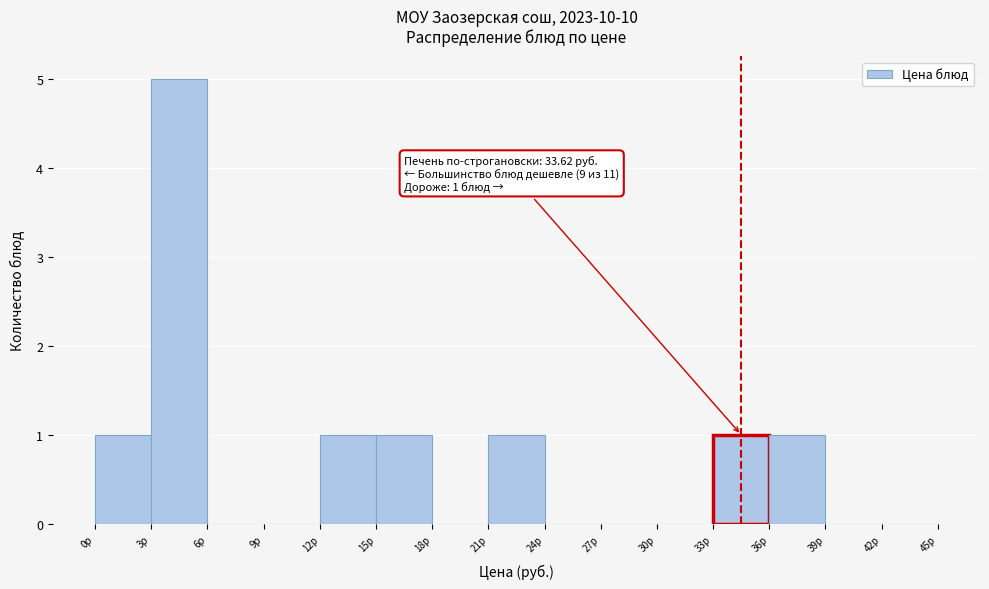

Over which range of the x-axis is the bar tallest?

3 to 6